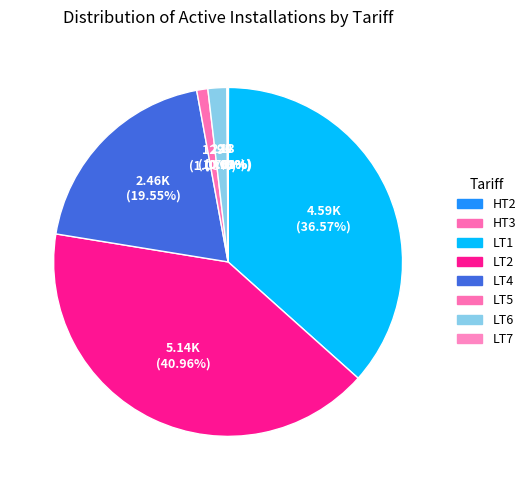

Which slice is the largest?

LT2